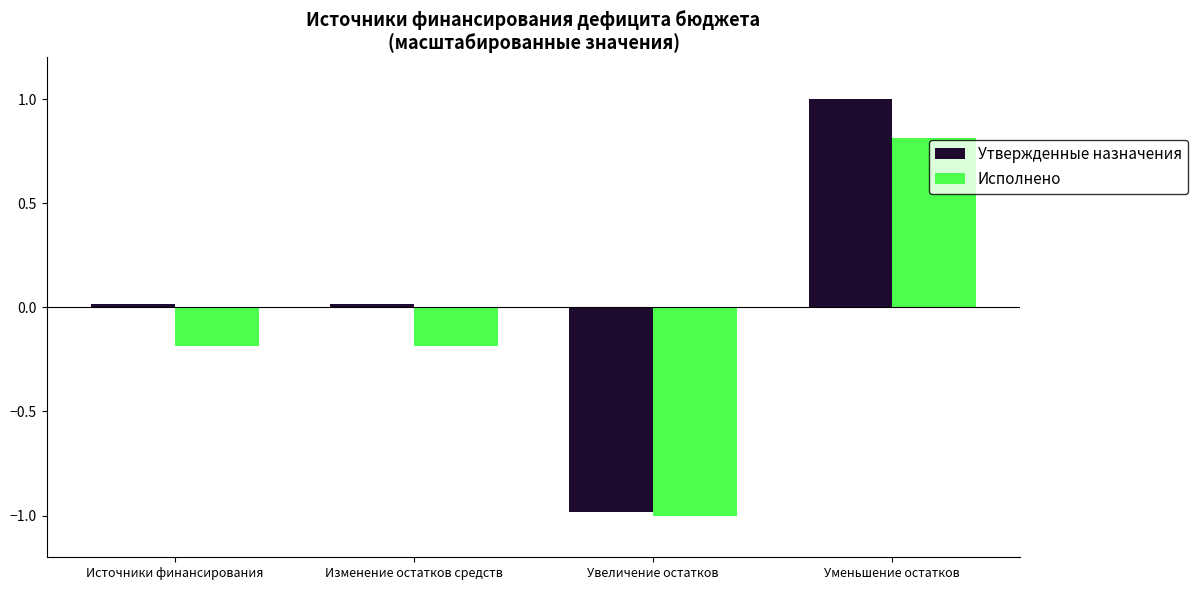

Is the value of Исполнено at Уменьшение остатков greater than the value of Утвержденные назначения at Уменьшение остатков?

No